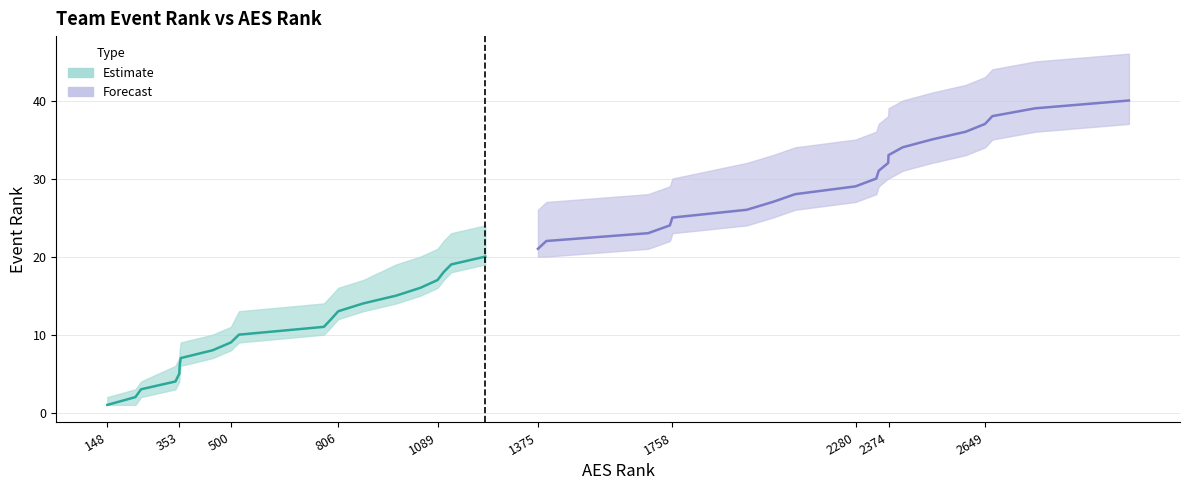

Which category has the lowest value across all series?

148